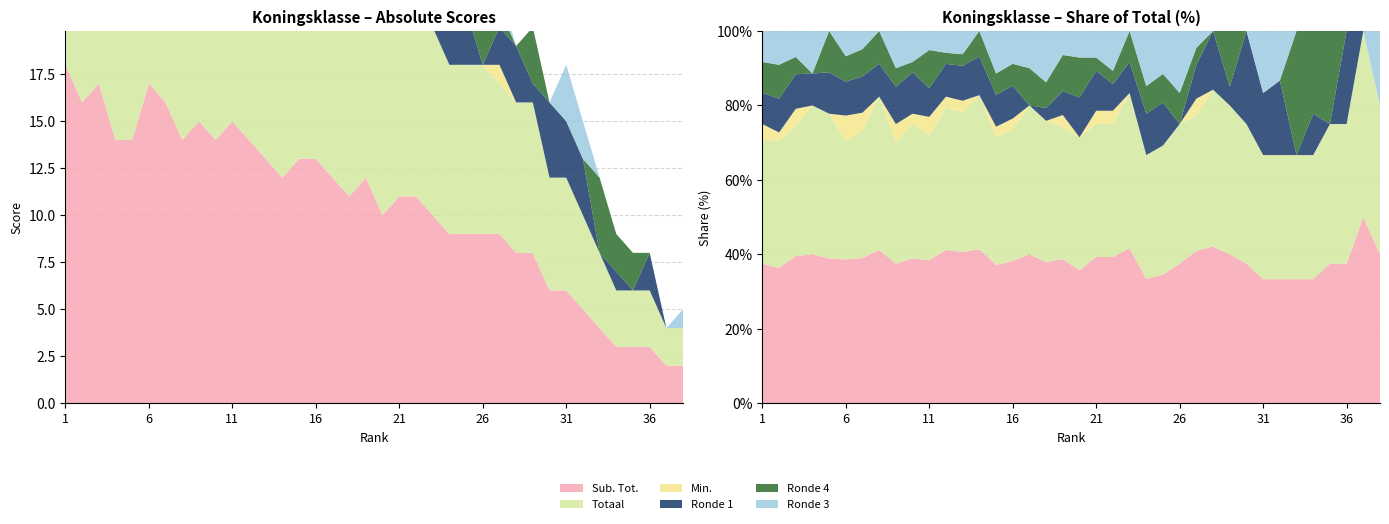

Reading right to left, what are all the values shown in this chart?

Sub. Tot.: 2	2	3	3	3	4	5	6	6	8	8	9	9	9	9	10	11	11	10	12	11	12	13	13	12	13	14	15	14	15	14	16	17	14	14	17	16	18
Totaal: 2	2	3	3	3	4	5	6	6	8	8	8	9	9	9	10	10	10	10	11	11	12	12	12	12	12	13	13	13	13	14	14	14	14	14	15	15	16
Min.: 0	0	0	0	0	0	0	0	0	0	0	1	0	0	0	0	1	1	0	1	0	0	1	1	0	1	1	2	1	2	0	2	3	0	0	2	1	2
Ronde 1: 0	0	2	0	1	0	3	3	4	1	3	2	0	3	3	2	2	3	3	2	1	0	3	3	3	3	3	3	4	4	3	4	4	4	3	4	4	4
Ronde 4: 0	0	0	2	2	4	0	0	0	3	0	1	2	2	2	2	1	1	3	3	2	3	2	2	2	1	1	4	1	2	3	3	3	4	0	2	4	4
Ronde 3: 1	0	0	0	0	0	2	3	0	0	0	1	4	3	4	0	3	2	2	2	4	3	3	4	0	2	2	2	3	4	0	2	3	0	4	3	4	4